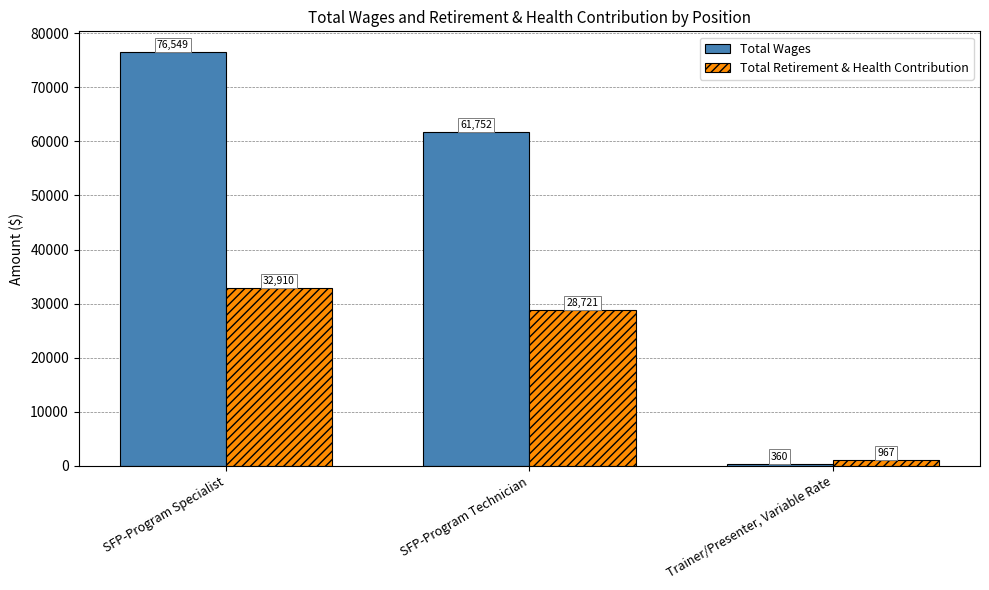

Count the Total Wages values in the range 360 to 76549.

3